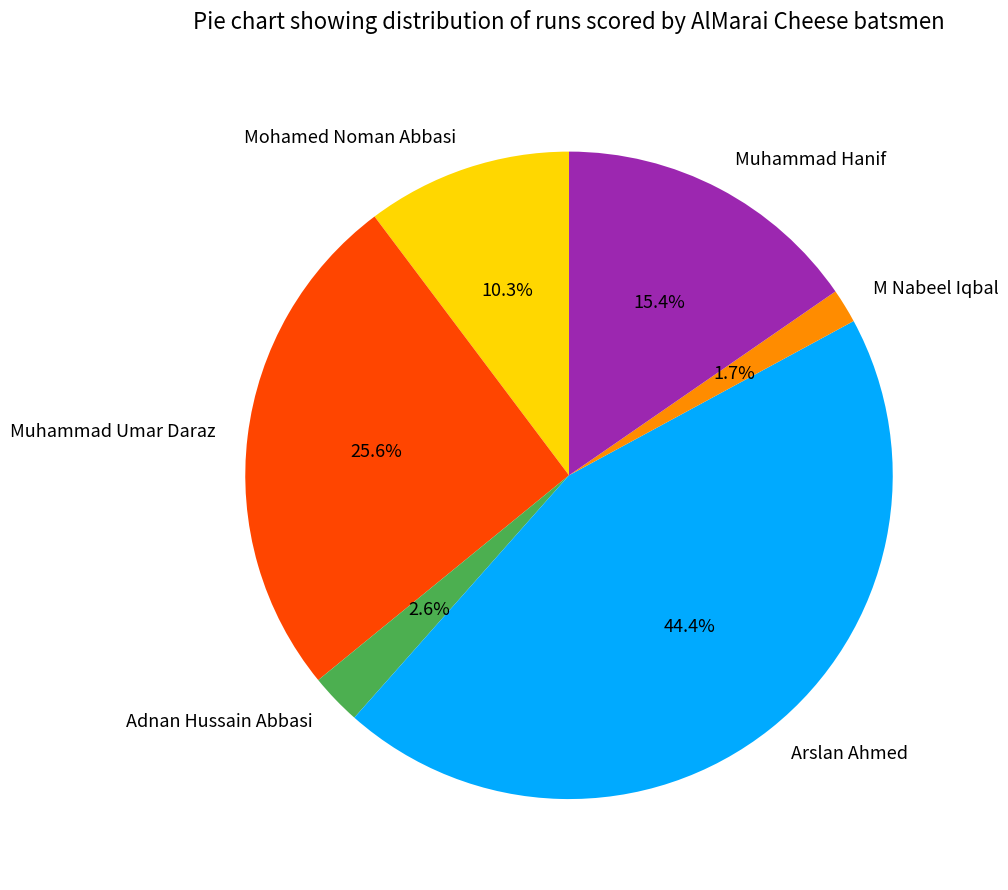

True or false: Arslan Ahmed accounts for 44% of the total.

True